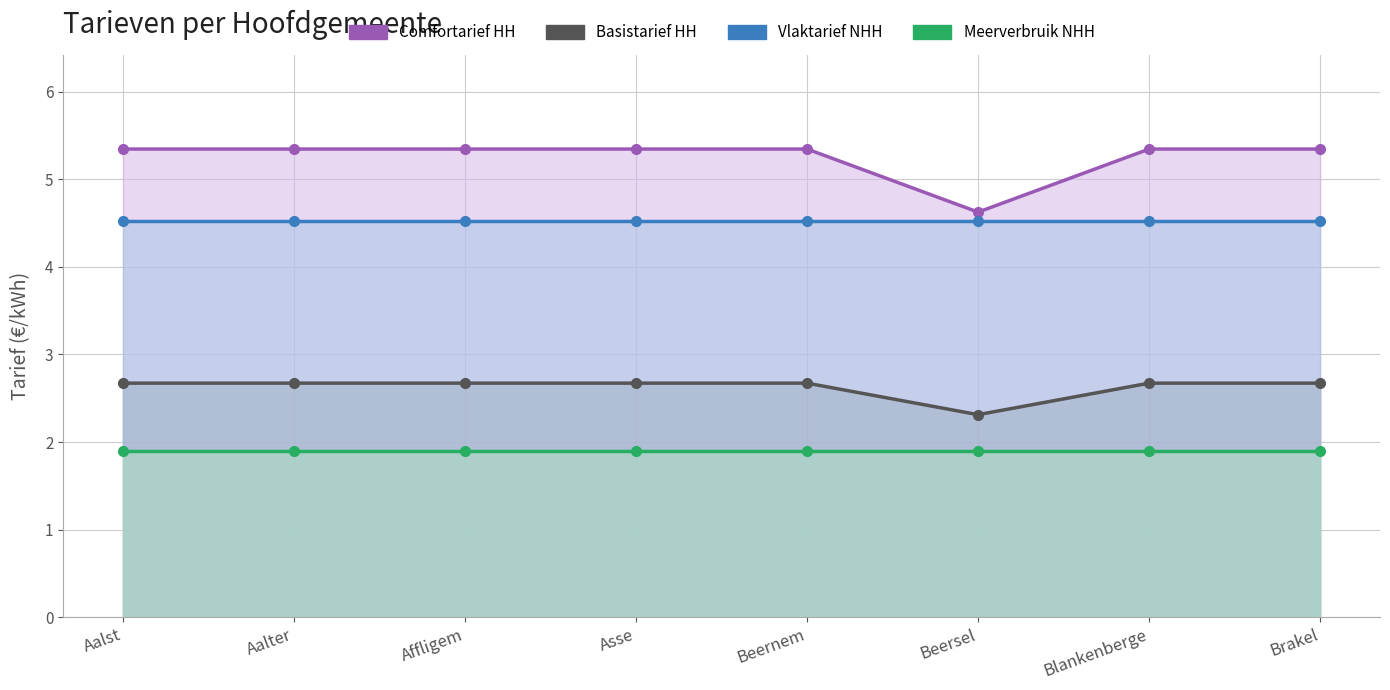

The Vlaktarief NHH series shows 3.1 at Asse. True or false?

False